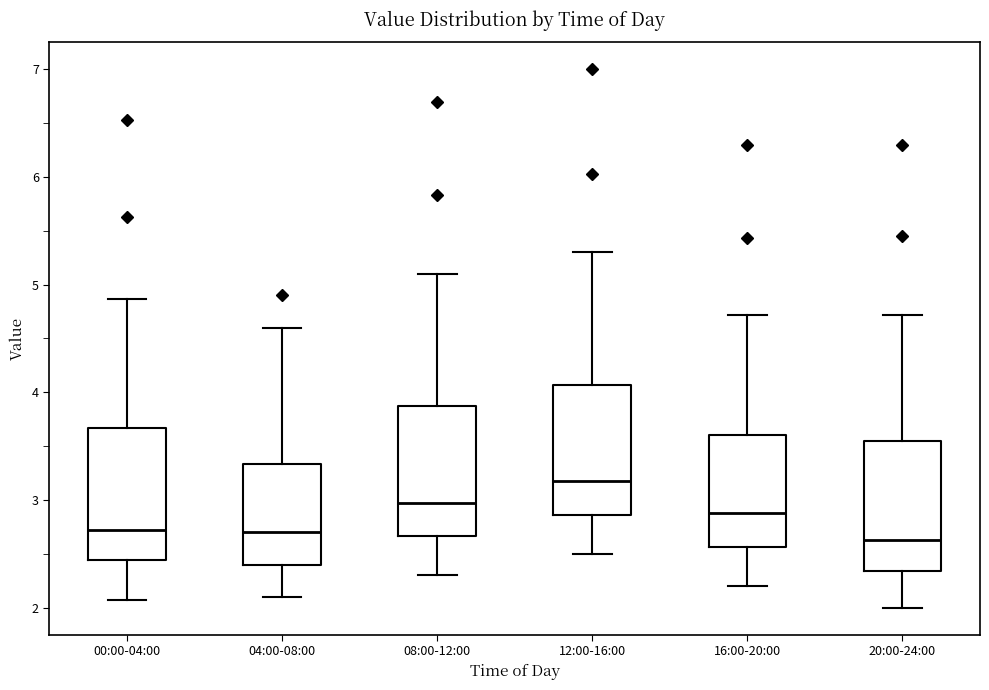

Reading left to right, transcribe this box plot: for each box, give where its median line is, the range the box spans, and where its two whiskers end, as read against the y-axis. The values are not printed on the chart, so give them approximately, as read against the axis.

00:00-04:00: median 2.7, box 2.4 to 3.7, whiskers 2.1 to 4.9
04:00-08:00: median 2.7, box 2.4 to 3.3, whiskers 2.1 to 4.6
08:00-12:00: median 3.0, box 2.7 to 3.9, whiskers 2.3 to 5.1
12:00-16:00: median 3.2, box 2.9 to 4.1, whiskers 2.5 to 5.3
16:00-20:00: median 2.9, box 2.6 to 3.6, whiskers 2.2 to 4.7
20:00-24:00: median 2.6, box 2.3 to 3.6, whiskers 2.0 to 4.7